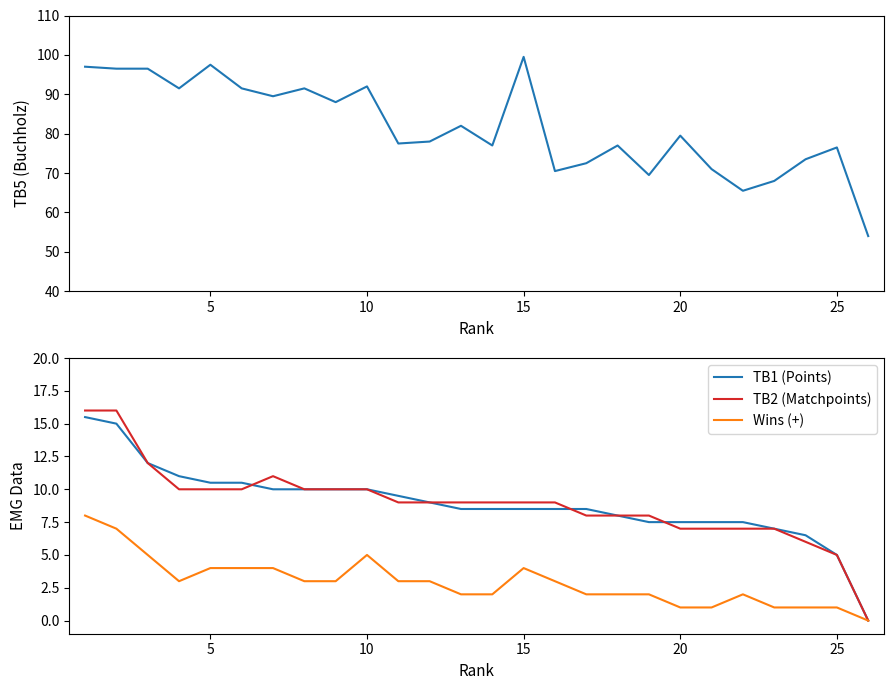

How many data points in Wins (+) are above 3?

8